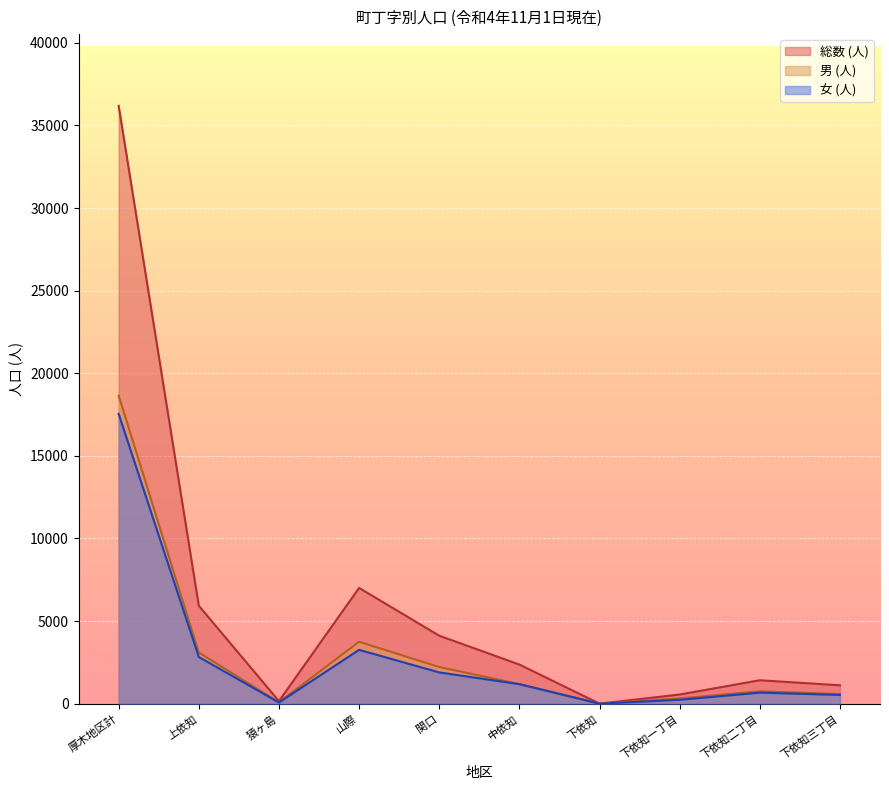

What is the difference between the 総数 (人) values at 下依知 and 厚木地区計?

36181